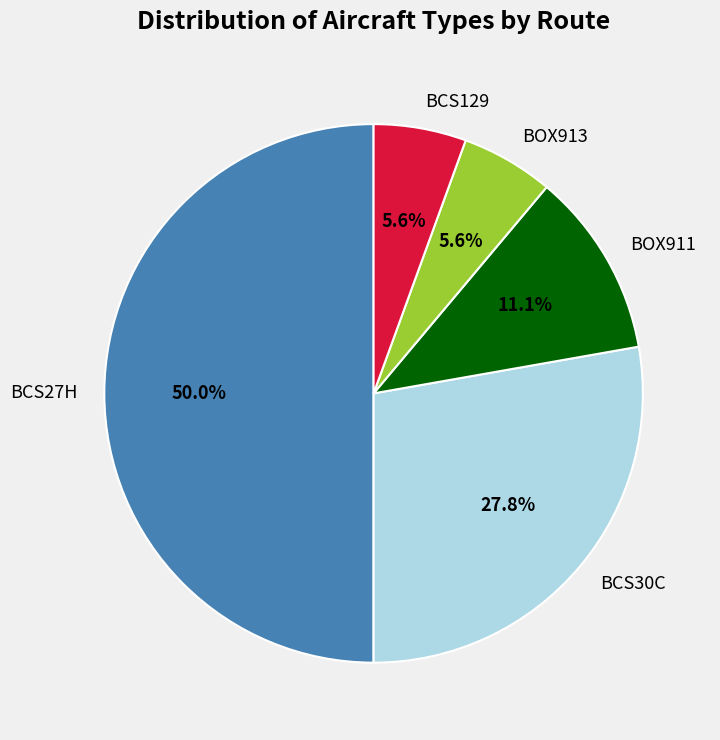

What percentage is the BCS30C slice, to the nearest percent?

28%